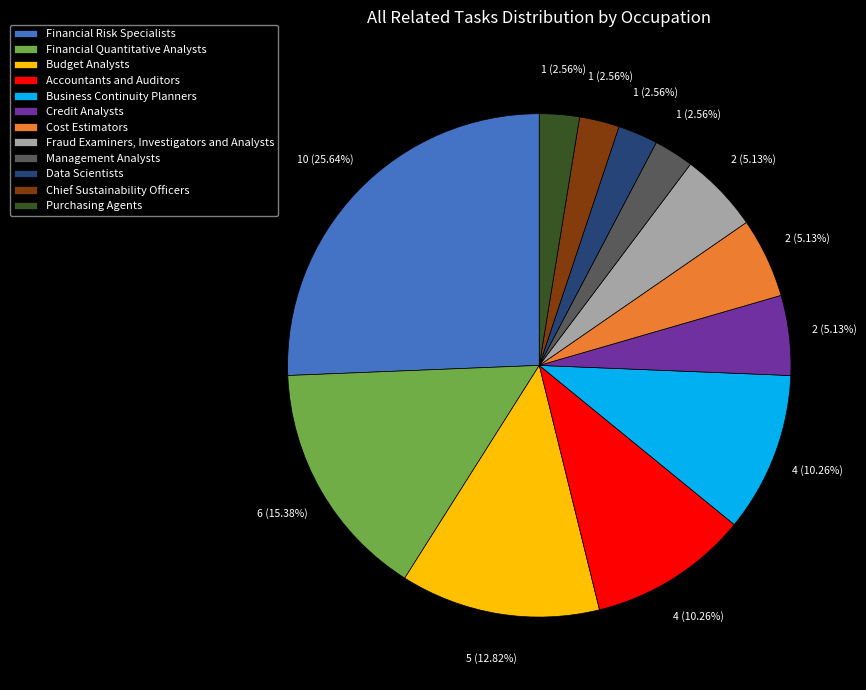

What is the ratio of the value at Business Continuity Planners to the value at Accountants and Auditors?

1.0